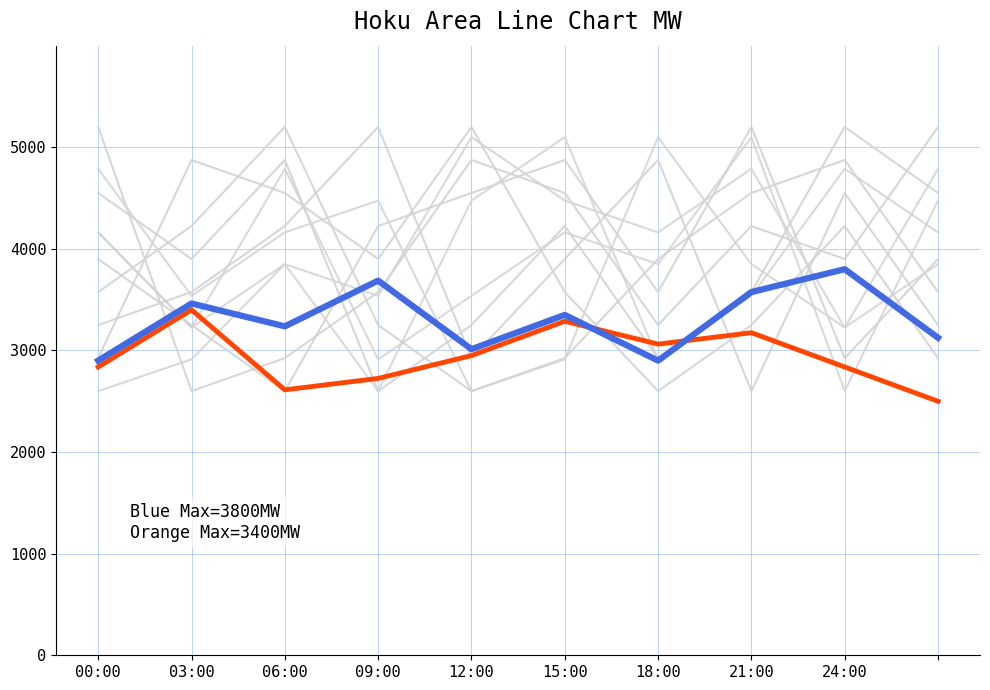

Does the chart display data point markers on the line(s)?

No